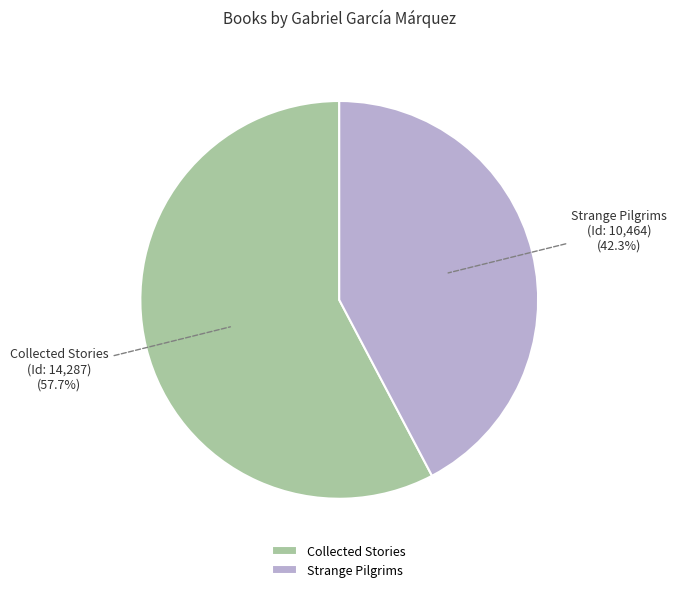

Combined, what portion of the pie is Collected Stories and Strange Pilgrims?

100.0%